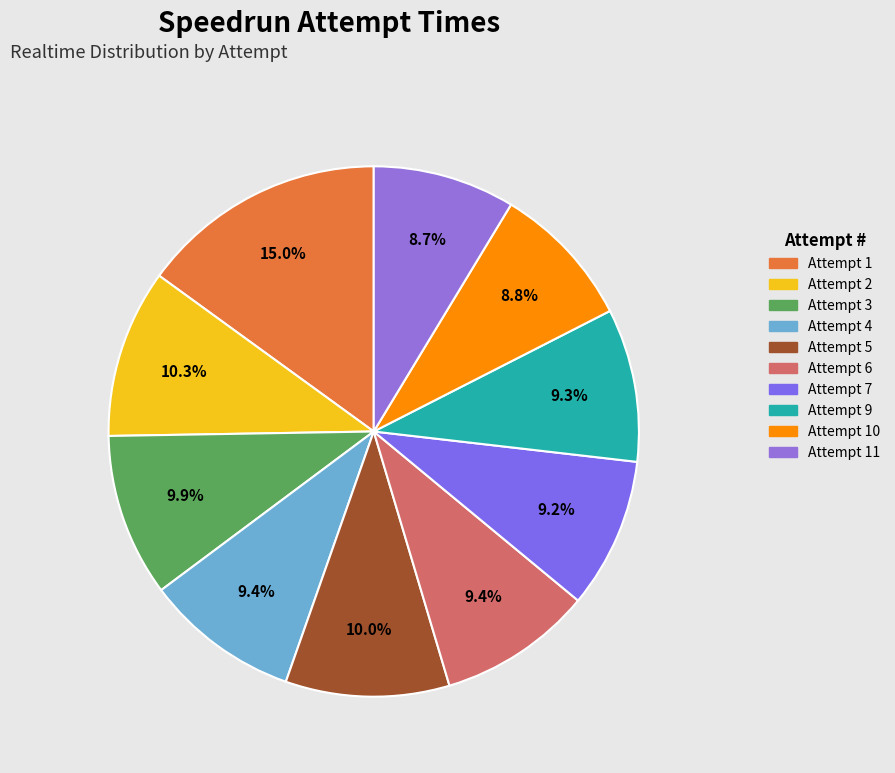

What percentage is the Attempt 1 slice, to the nearest percent?

15%